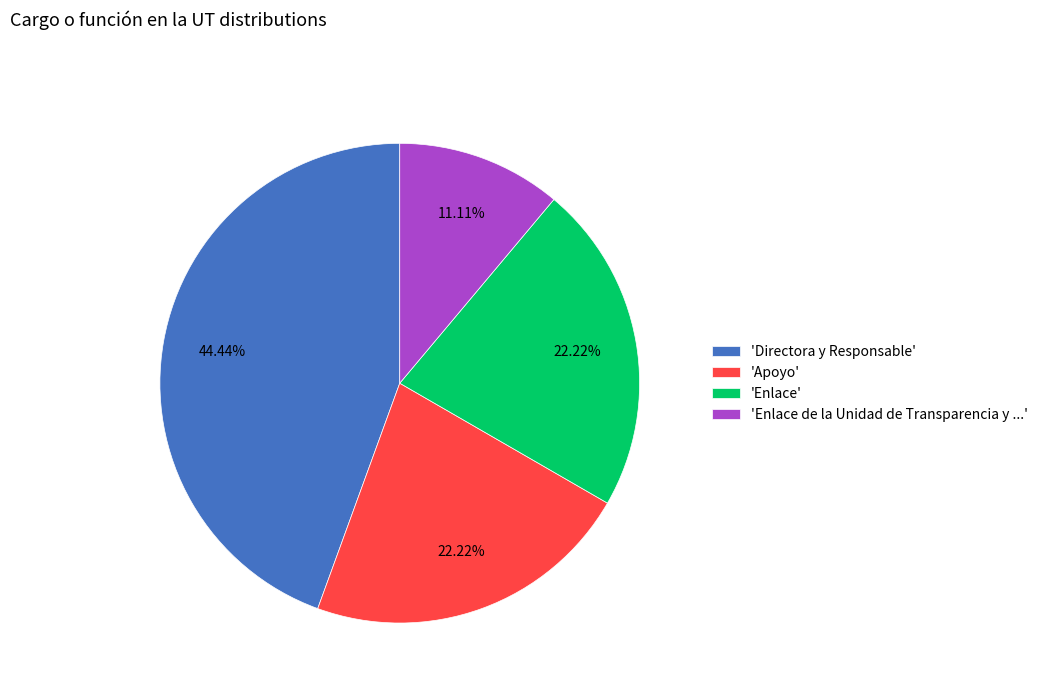

Count the number of slices in the pie.

4